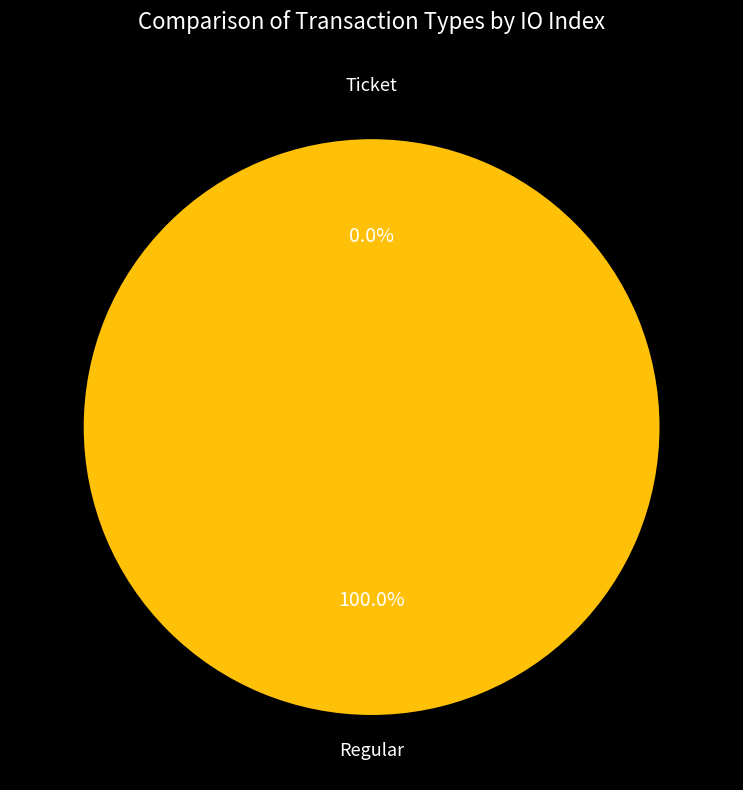

Does Ticket represent more than half of the total?

No